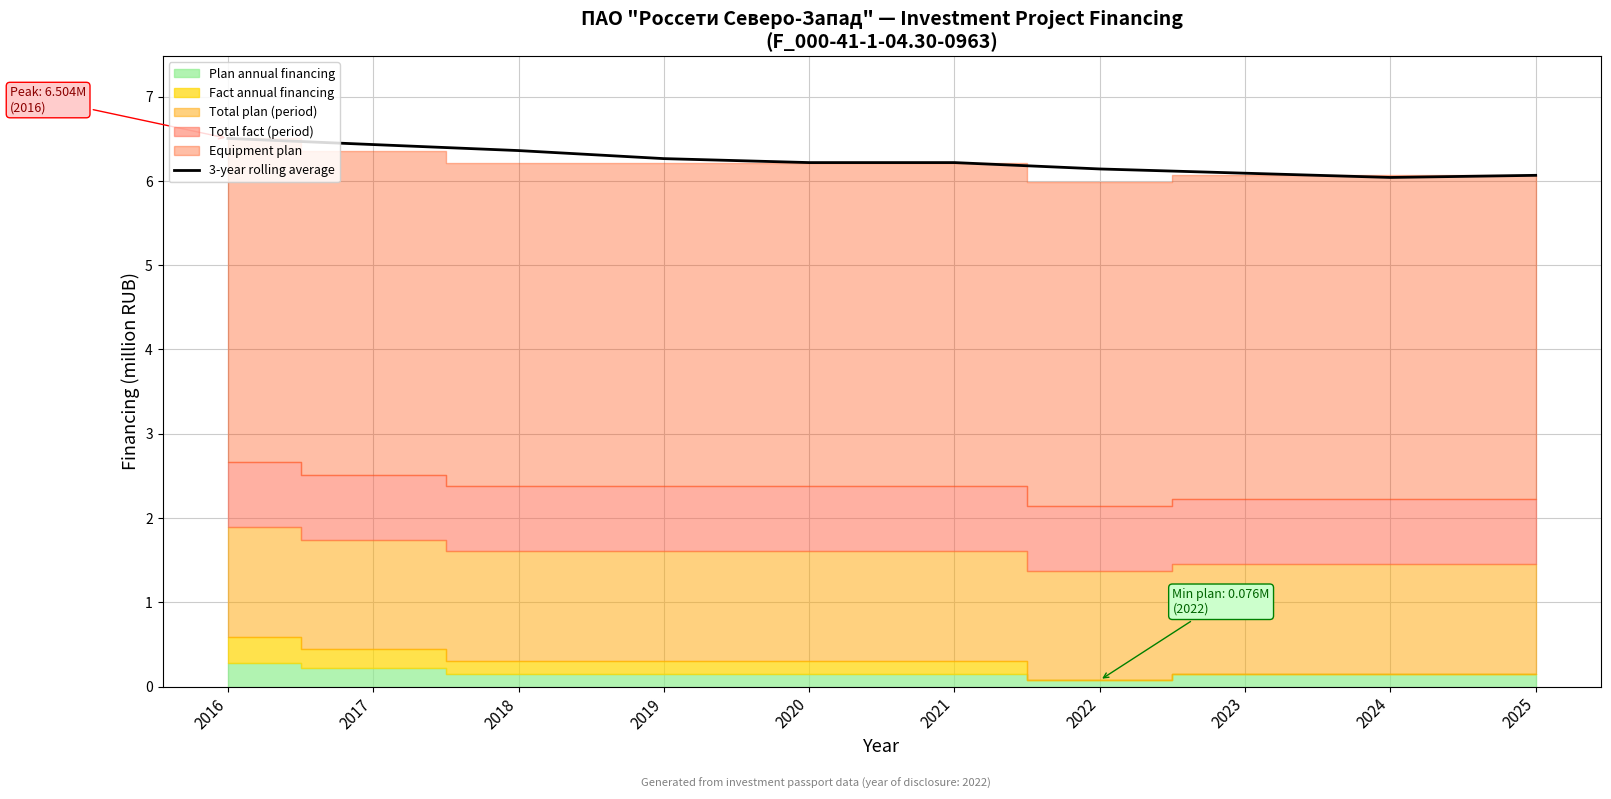

The value at 2016 is 6.5. True or false?

True